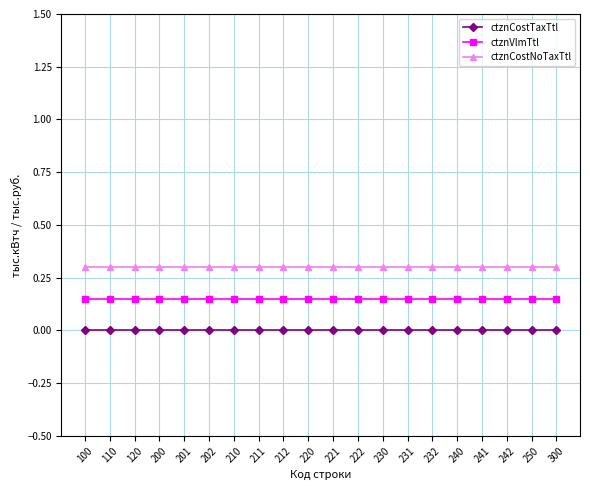

At 220, list the series in order from largest to smallest.

ctznCostNoTaxTtl, ctznVlmTtl, ctznCostTaxTtl